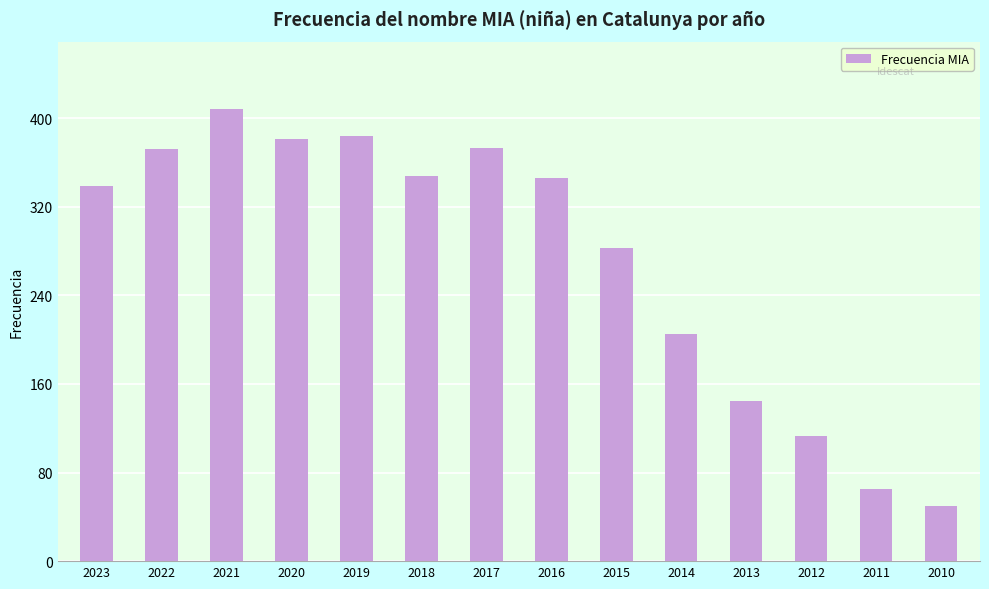

Is it true that the value at 2015 is 95?

False